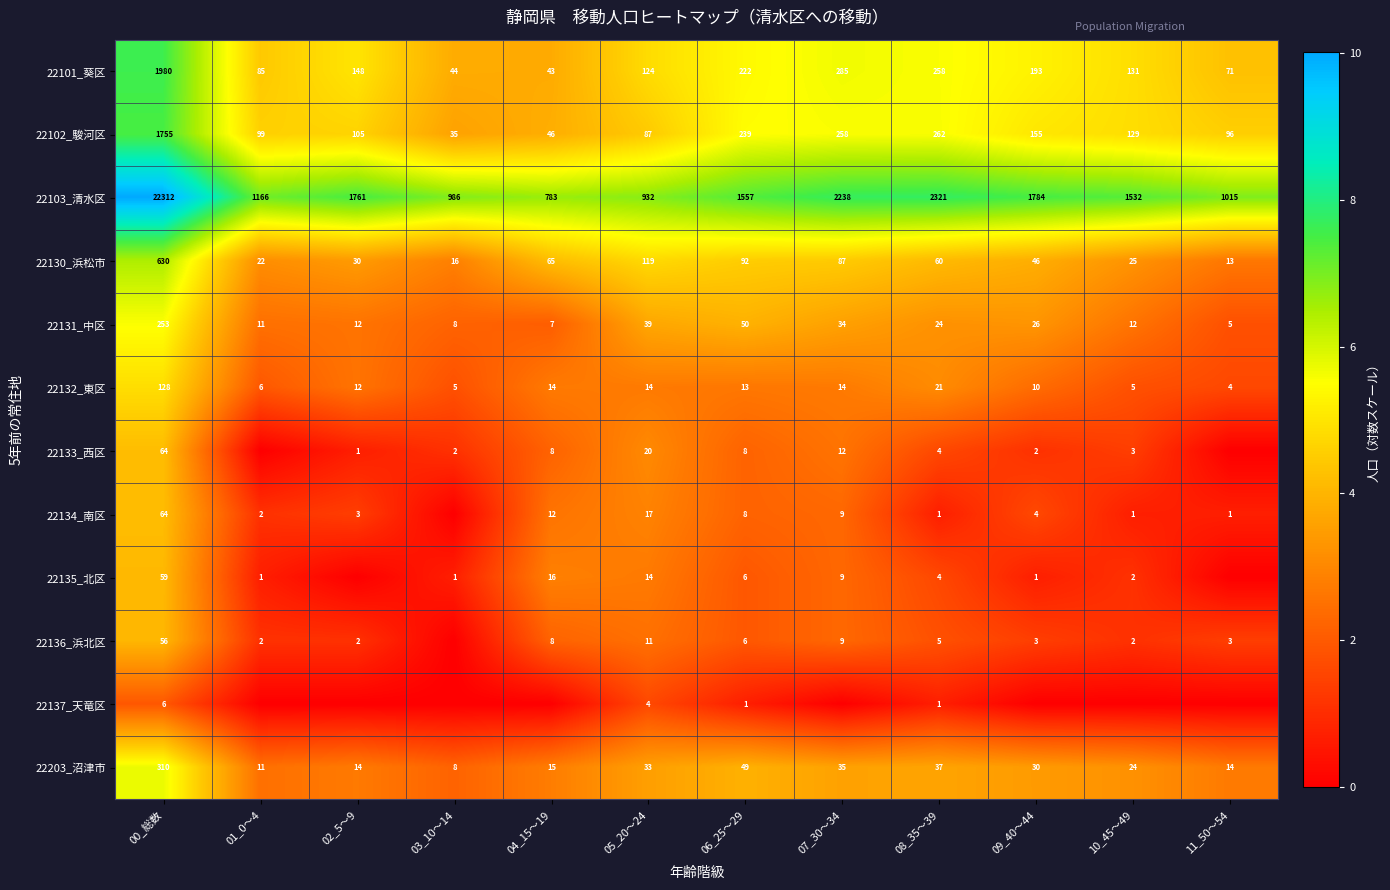

Read the 22103_清水区 value at 01_0～4, to the nearest 100.

1200